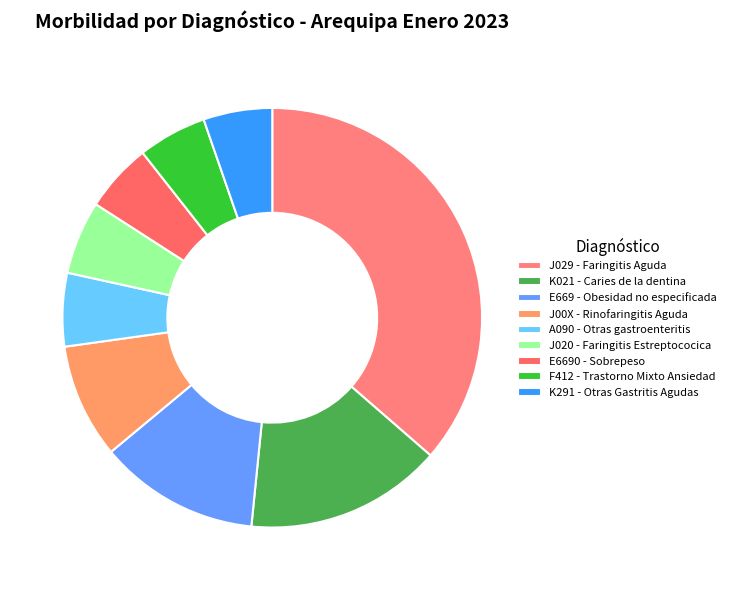

True or false: K291 - Otras Gastritis Agudas accounts for 5% of the total.

True